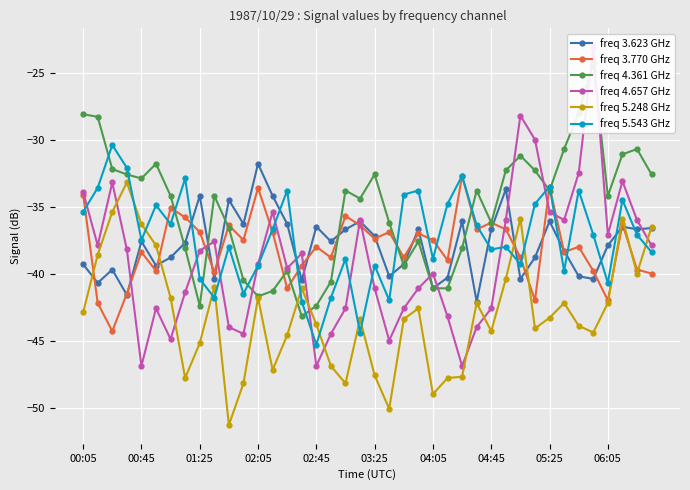

What is the average value of the freq 3.770 GHz series?

-38.0